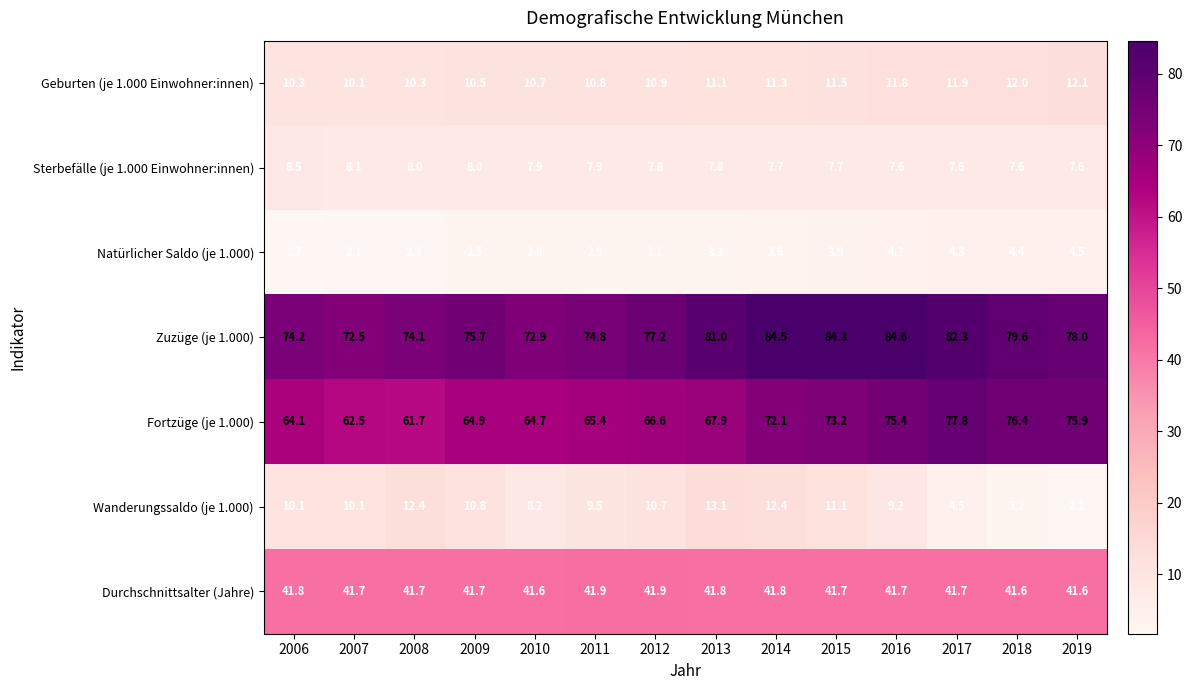

At which label does Zuzüge (je 1.000) first exceed 78?

2013